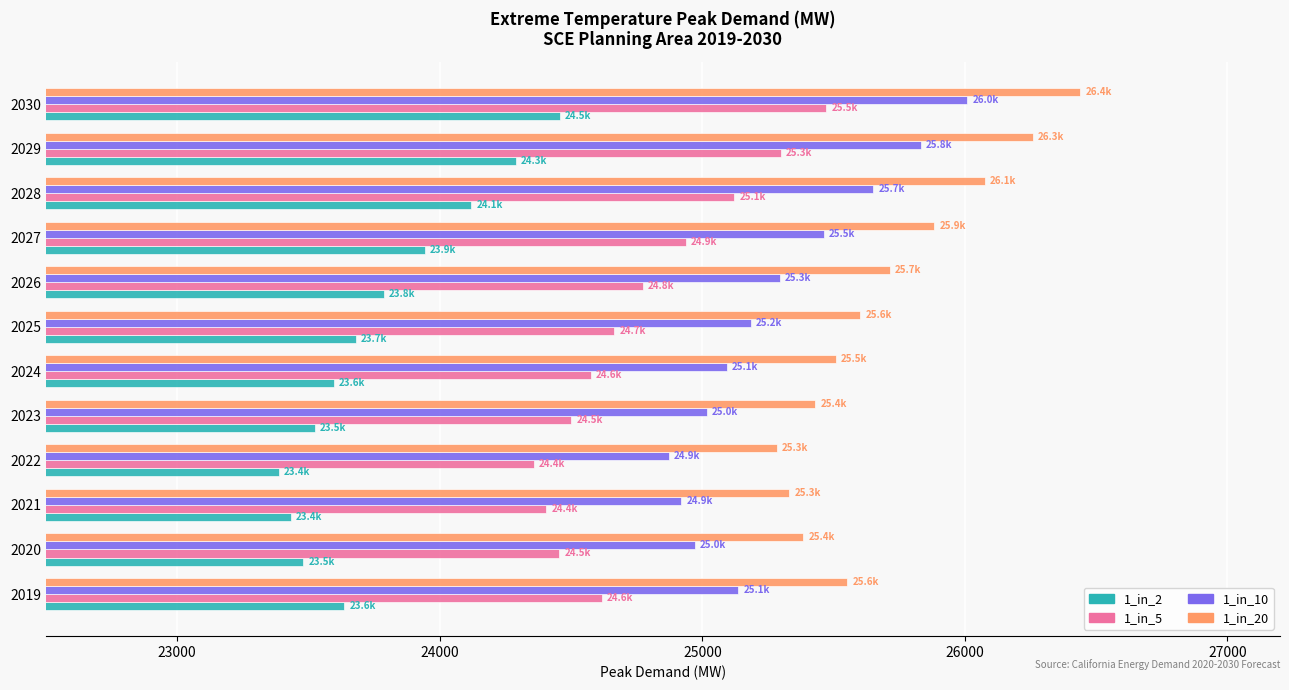

At how many categories does at least one series exceed 24724?

12